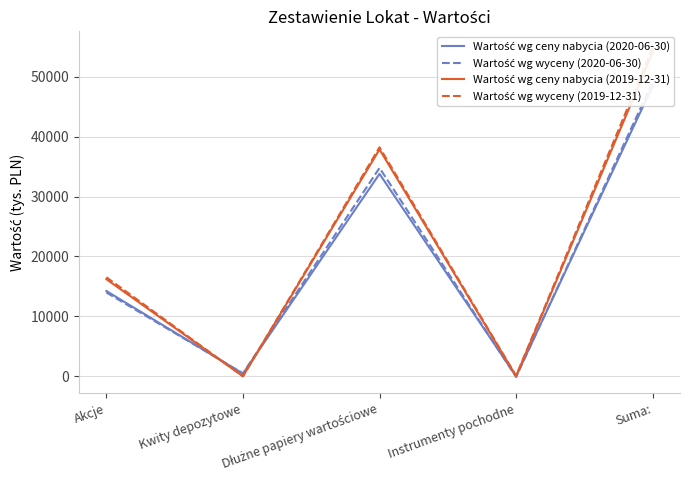

What are all the series names shown in the legend?

Wartość wg ceny nabycia (2020-06-30), Wartość wg wyceny (2020-06-30), Wartość wg ceny nabycia (2019-12-31), Wartość wg wyceny (2019-12-31)